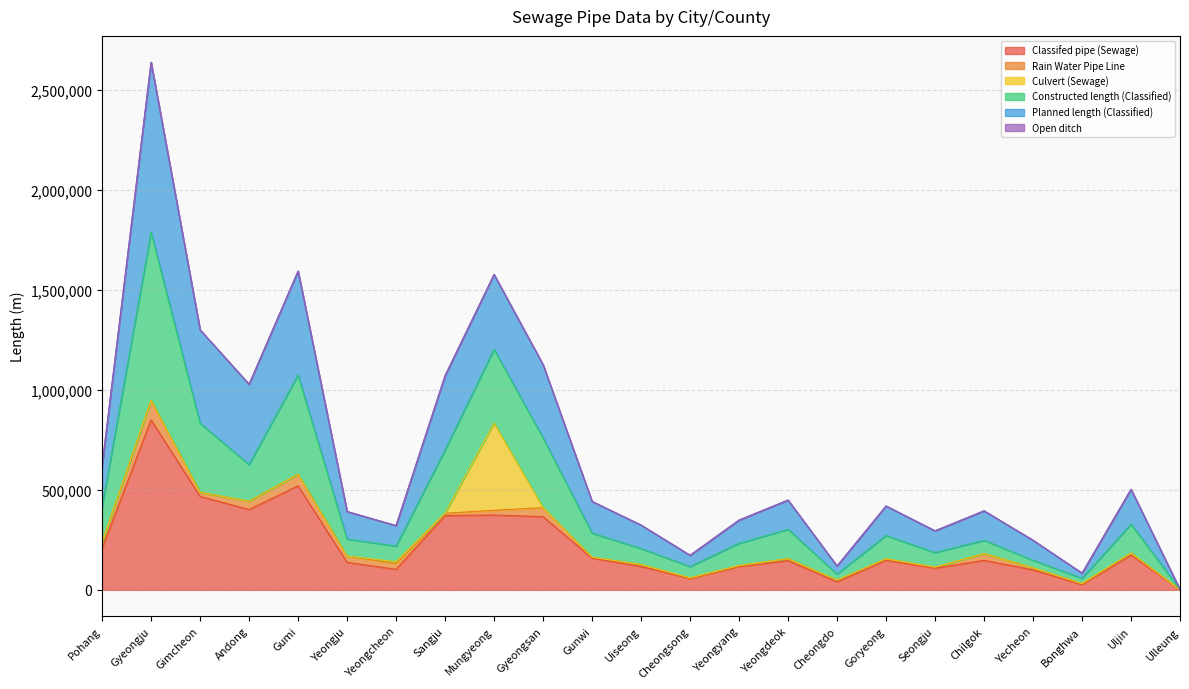

What is the label of the 8th point from the right?

Cheongdo